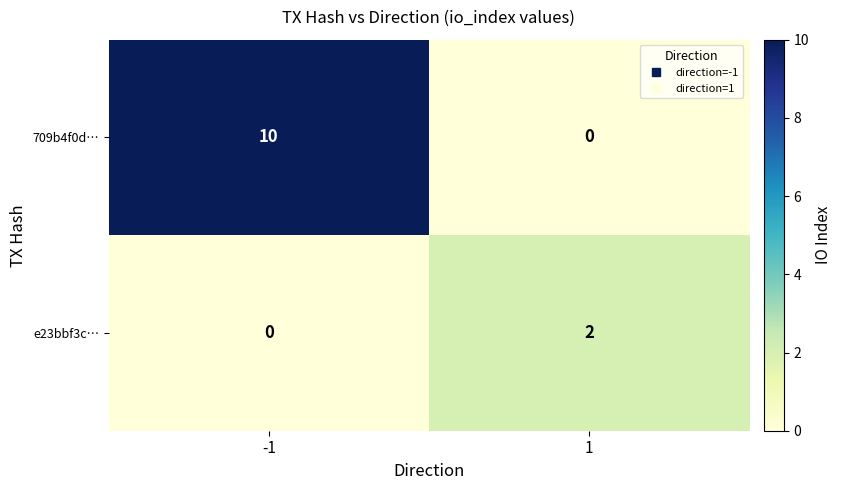

Reading right to left, what are all the values shown in this chart?

709b4f0d…: 1=0	-1=10
e23bbf3c…: 1=2	-1=0